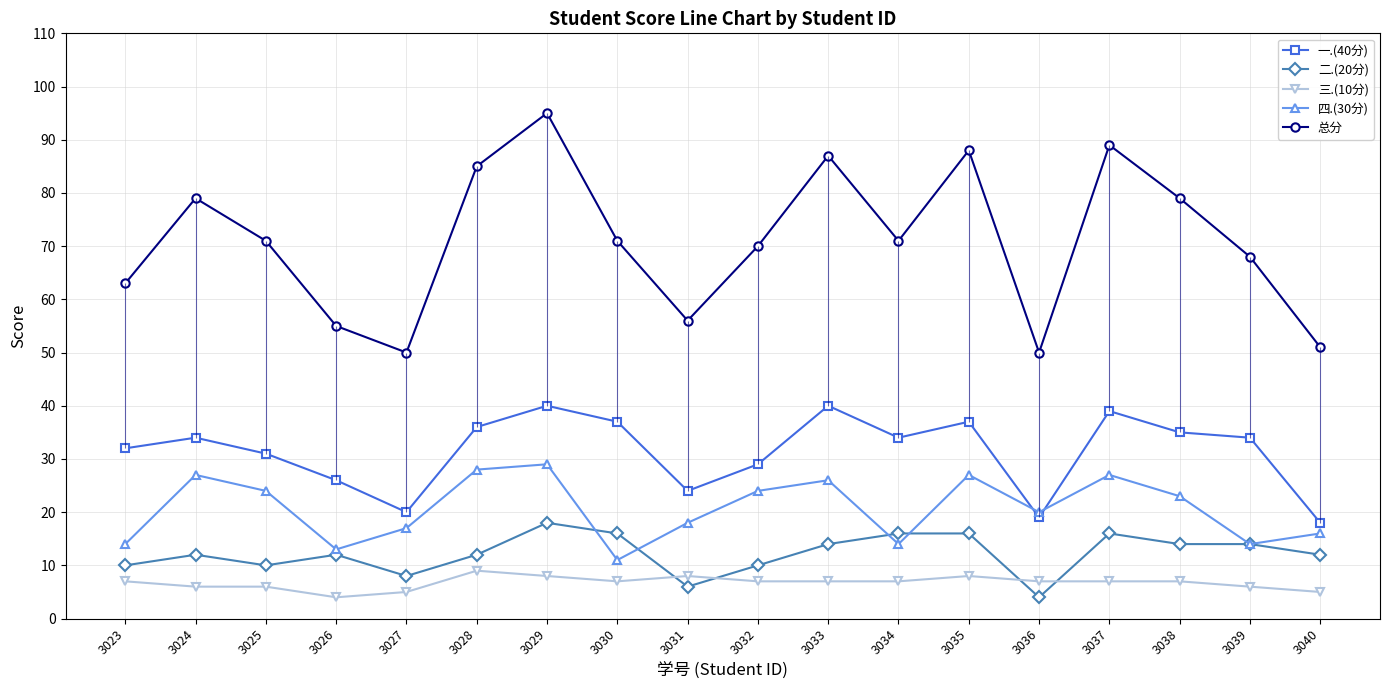

Is the value of 三.(10分) at 3035 greater than the value of 一.(40分) at 3037?

No